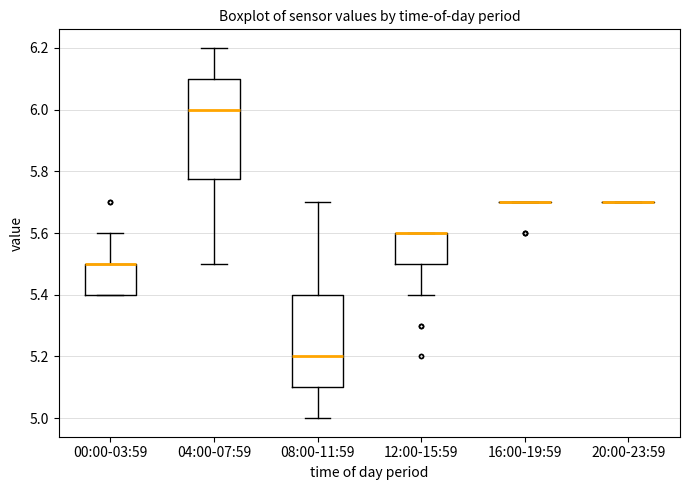

Reading left to right, transcribe this box plot: for each box, give where its median line is, the range the box spans, and where its two whiskers end, as read against the y-axis. The values are not printed on the chart, so give them approximately, as read against the axis.

00:00-03:59: median 5.50 (drawn on the box's upper edge), box 5.40 to 5.50, whiskers 5.40 to 5.60
04:00-07:59: median 6.00, box 5.78 to 6.10, whiskers 5.50 to 6.20
08:00-11:59: median 5.20, box 5.10 to 5.40, whiskers 5.00 to 5.70
12:00-15:59: median 5.60 (drawn on the box's upper edge), box 5.50 to 5.60, whiskers 5.40 to 5.60
16:00-19:59: box collapsed to a line at 5.70, whiskers 5.70 to 5.70
20:00-23:59: box collapsed to a line at 5.70, whiskers 5.70 to 5.70